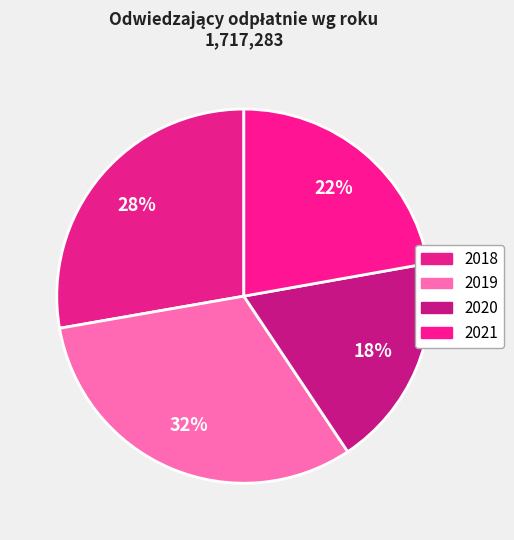

Rank the categories by value from highest to lowest.

2019, 2018, 2021, 2020